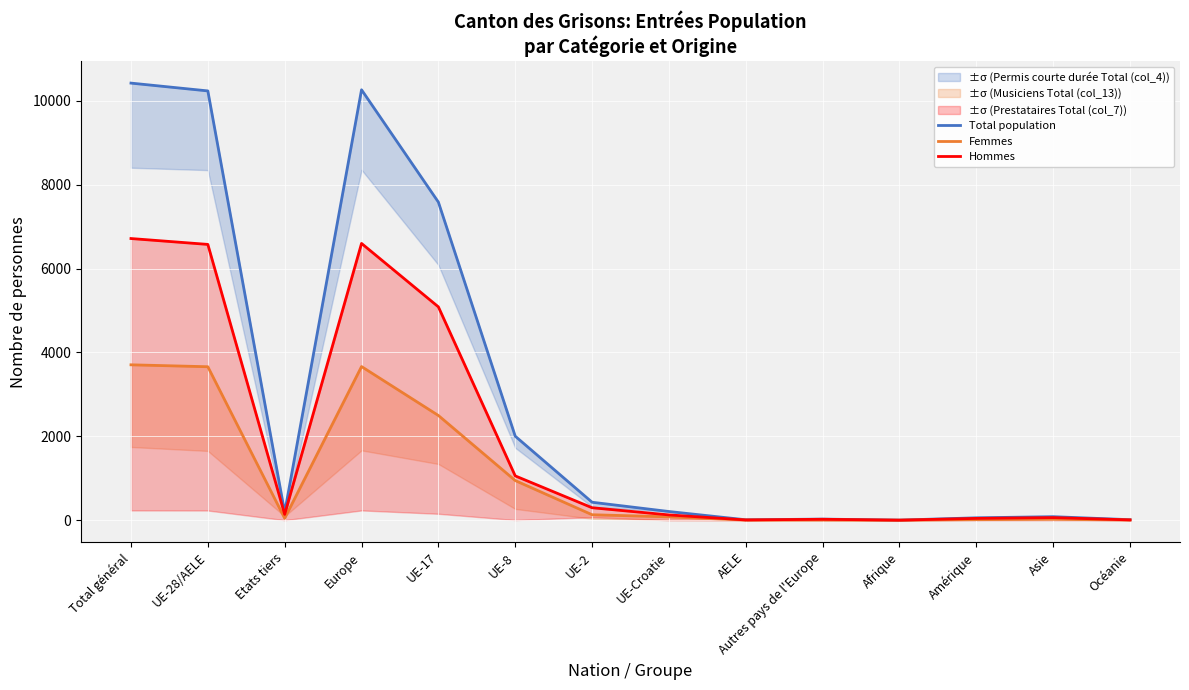

What position from the right is Océanie?

1